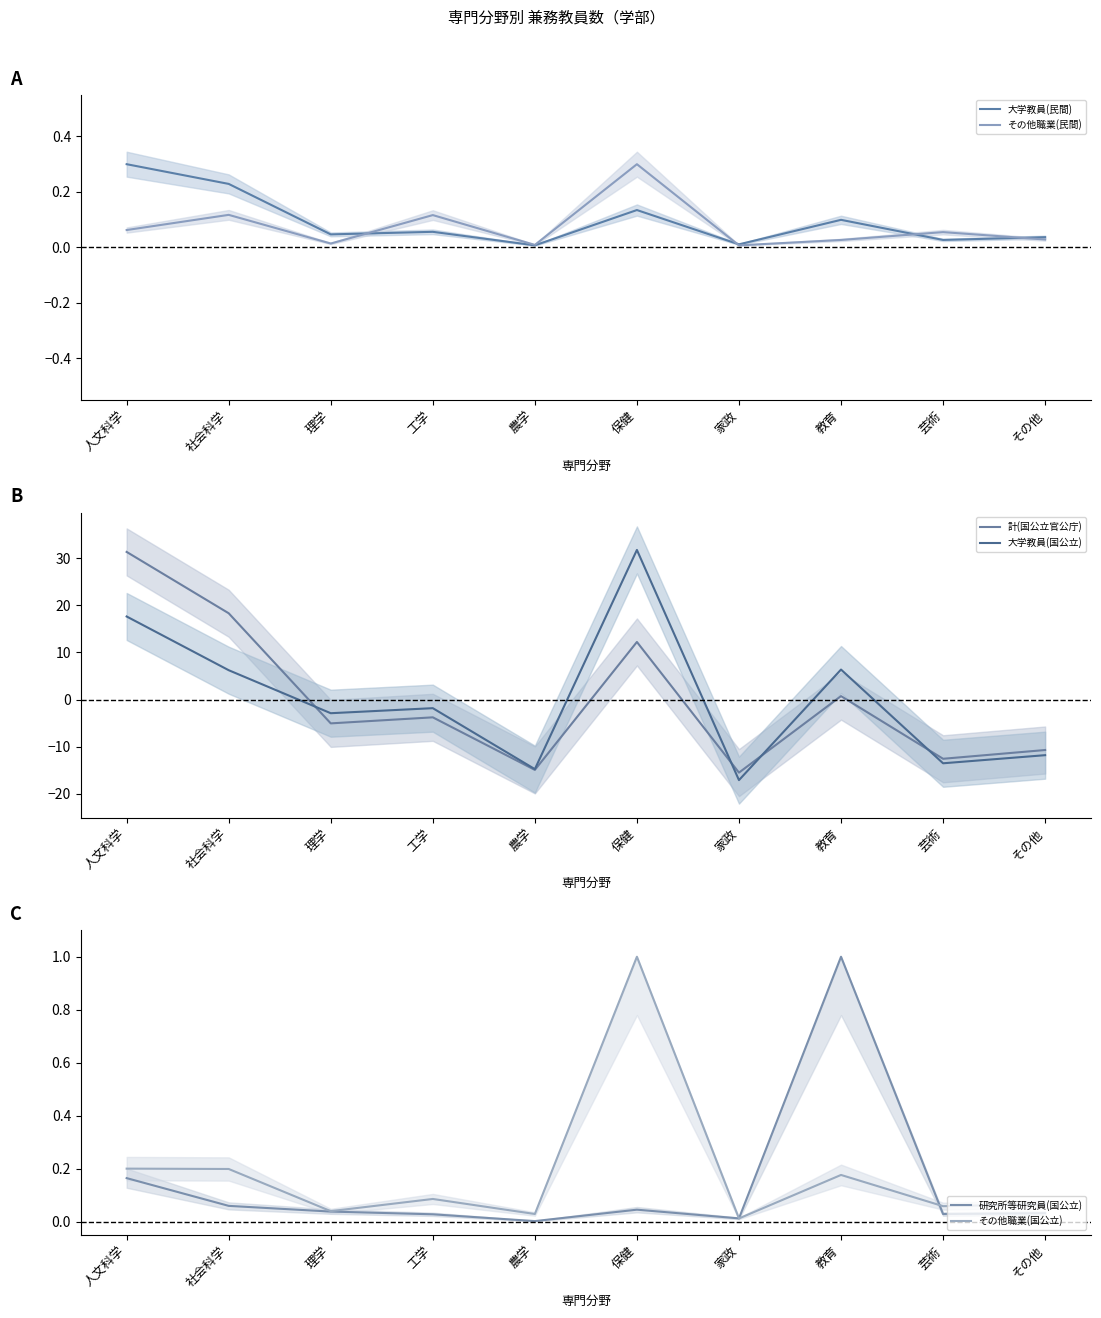

What is the value of the その他職業(民間) point at the 9th from the left?

0.1